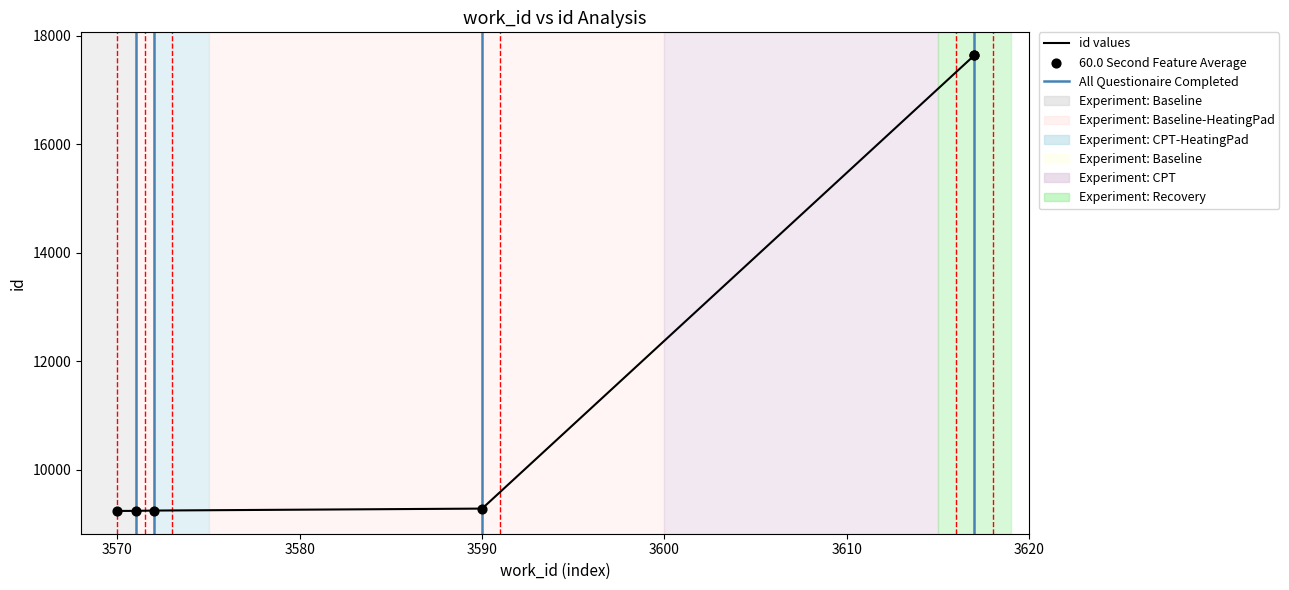

Which series has the widest spread of Y values?

id values